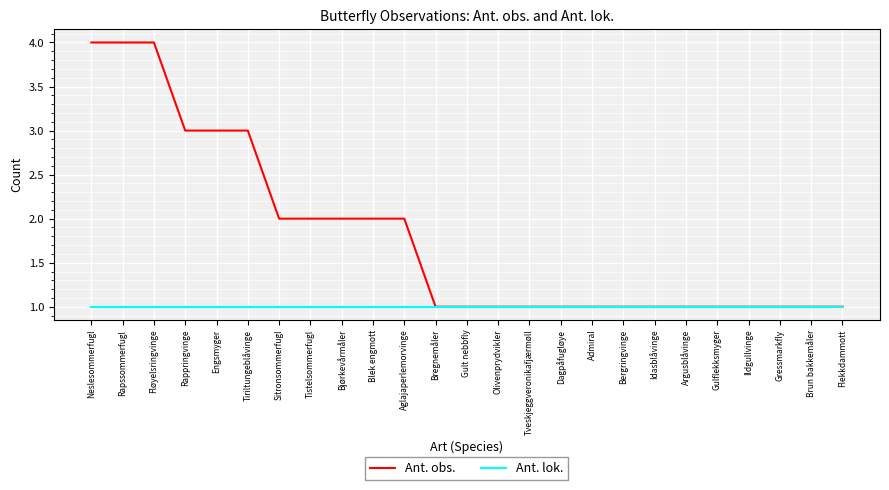

True or false: Ant. obs. has a value of 1 at Gulflekksmyger.

True